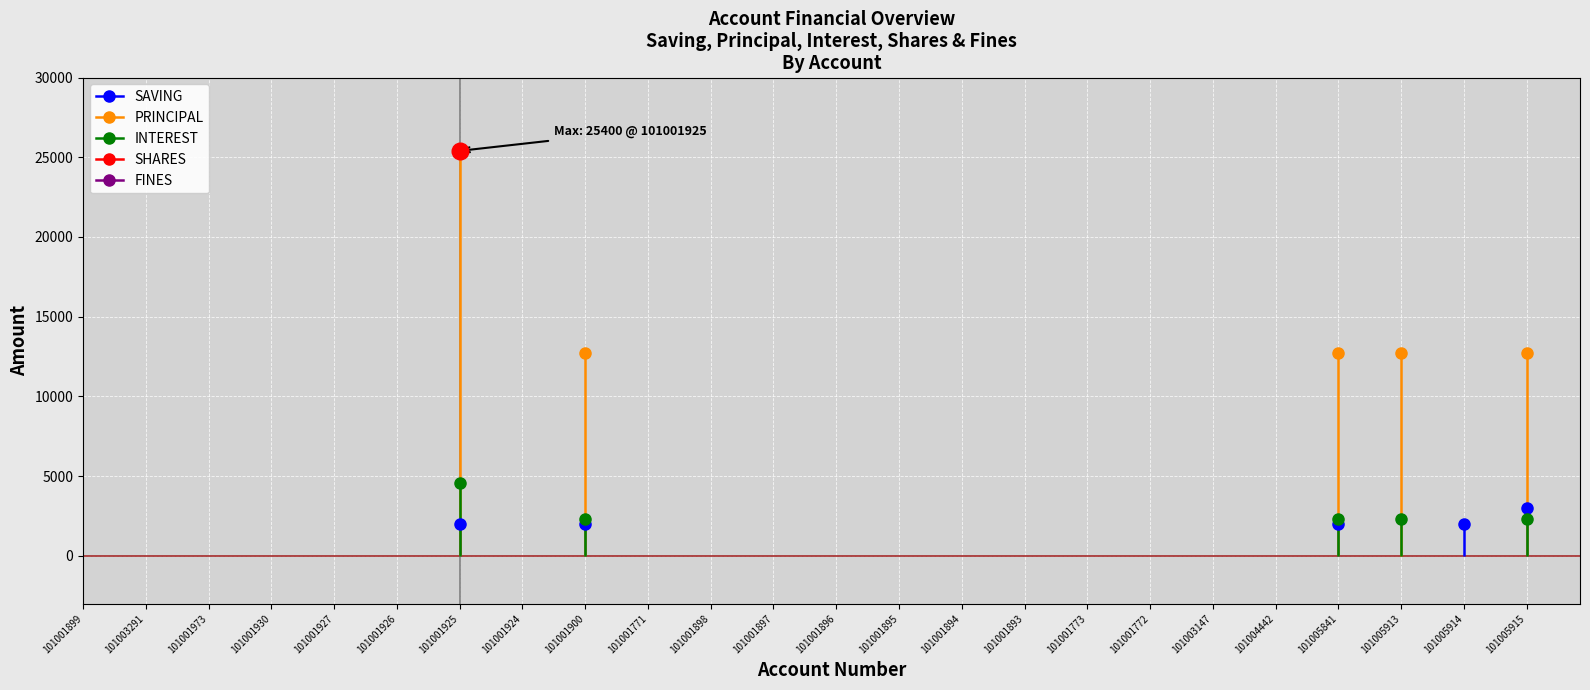

Which category has the lowest value in the INTEREST series?

101001899